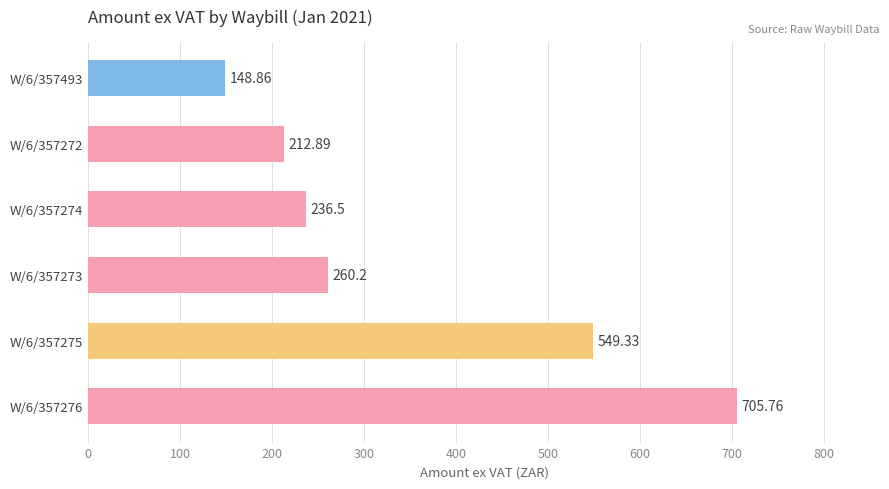

How many data points does each series have?

6